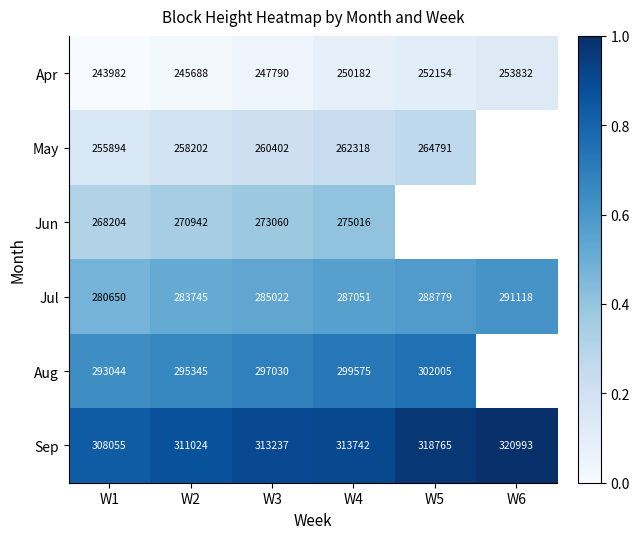

List the series in order of their peak value, lowest first.

Apr, May, Jun, Jul, Aug, Sep